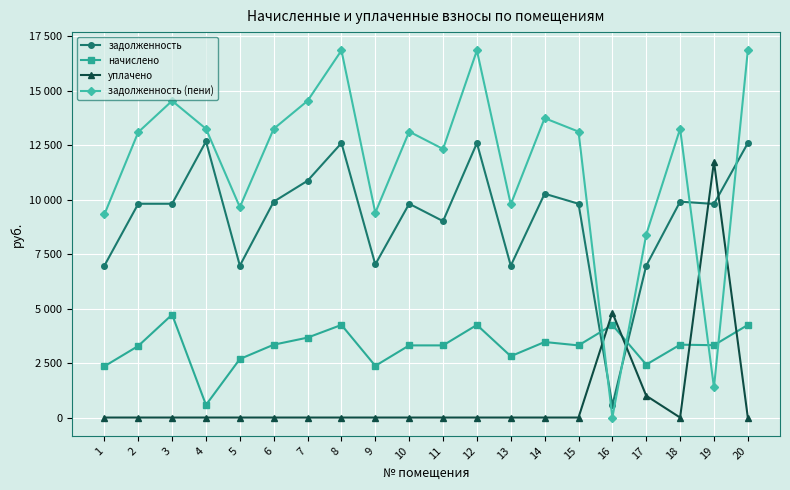

The value of уплачено at 14 is 0.0. True or false?

True